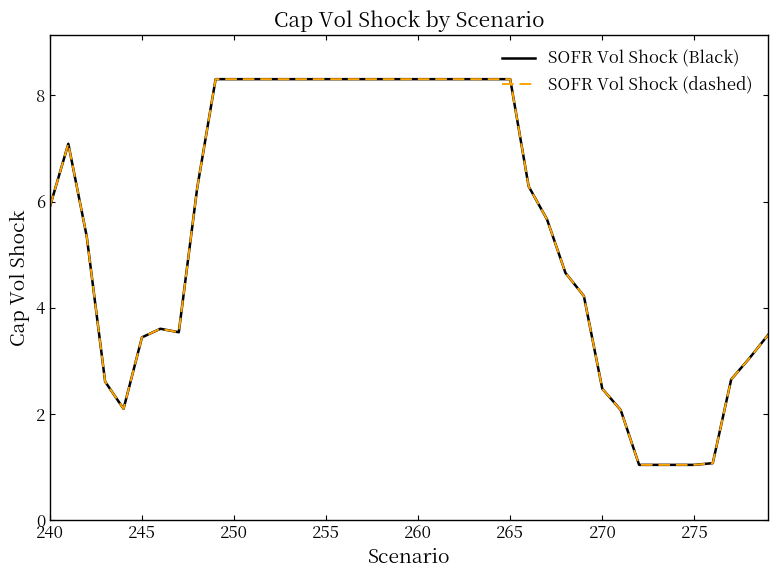

Does the chart have visible grid lines?

No